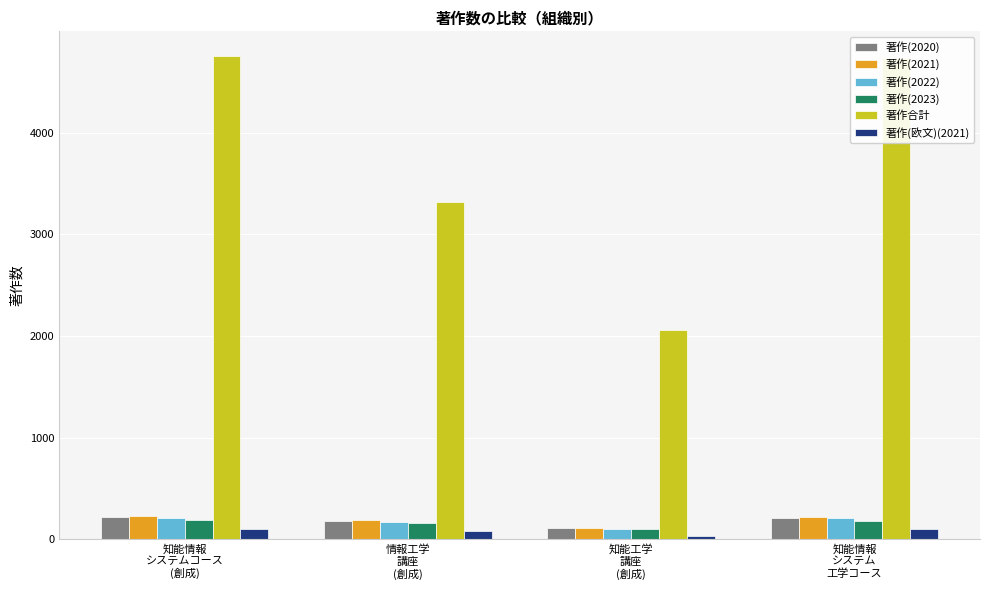

Which series has the largest range (max minus min)?

著作合計